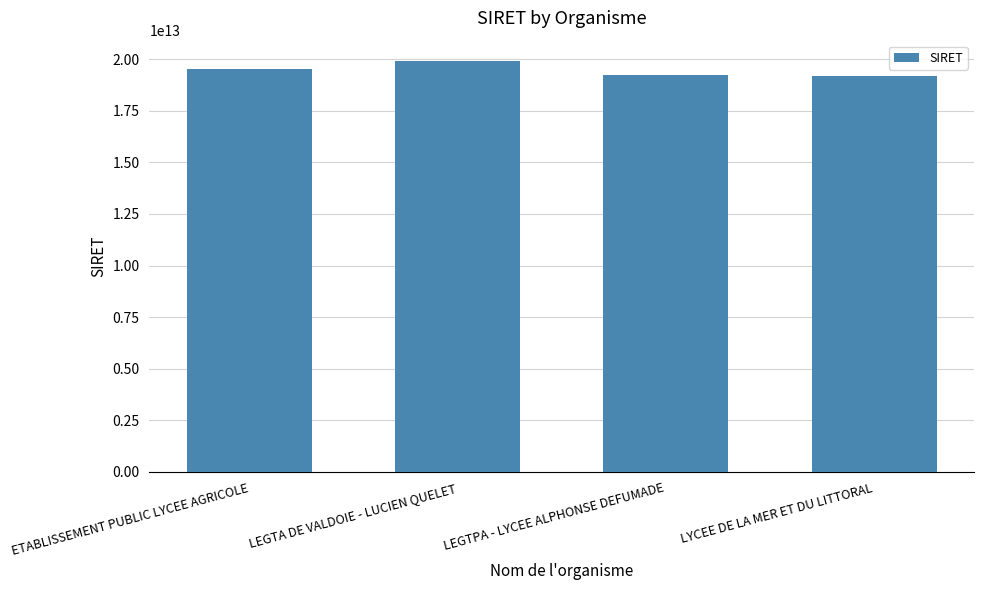

What is the value of the 4th bar from the left?

19170091300012